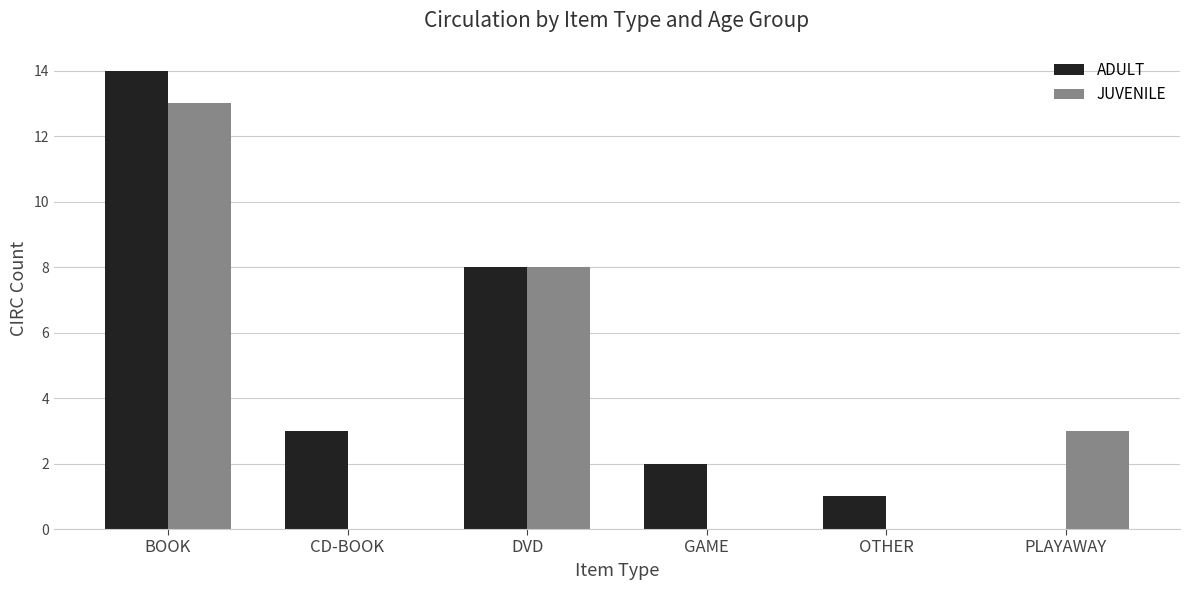

How many categories are shown in the chart?

6